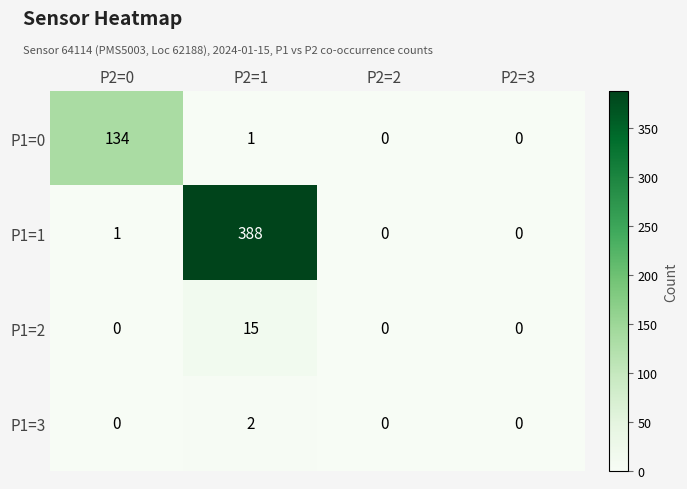

At which category is the sum across all series the highest?

P2=1